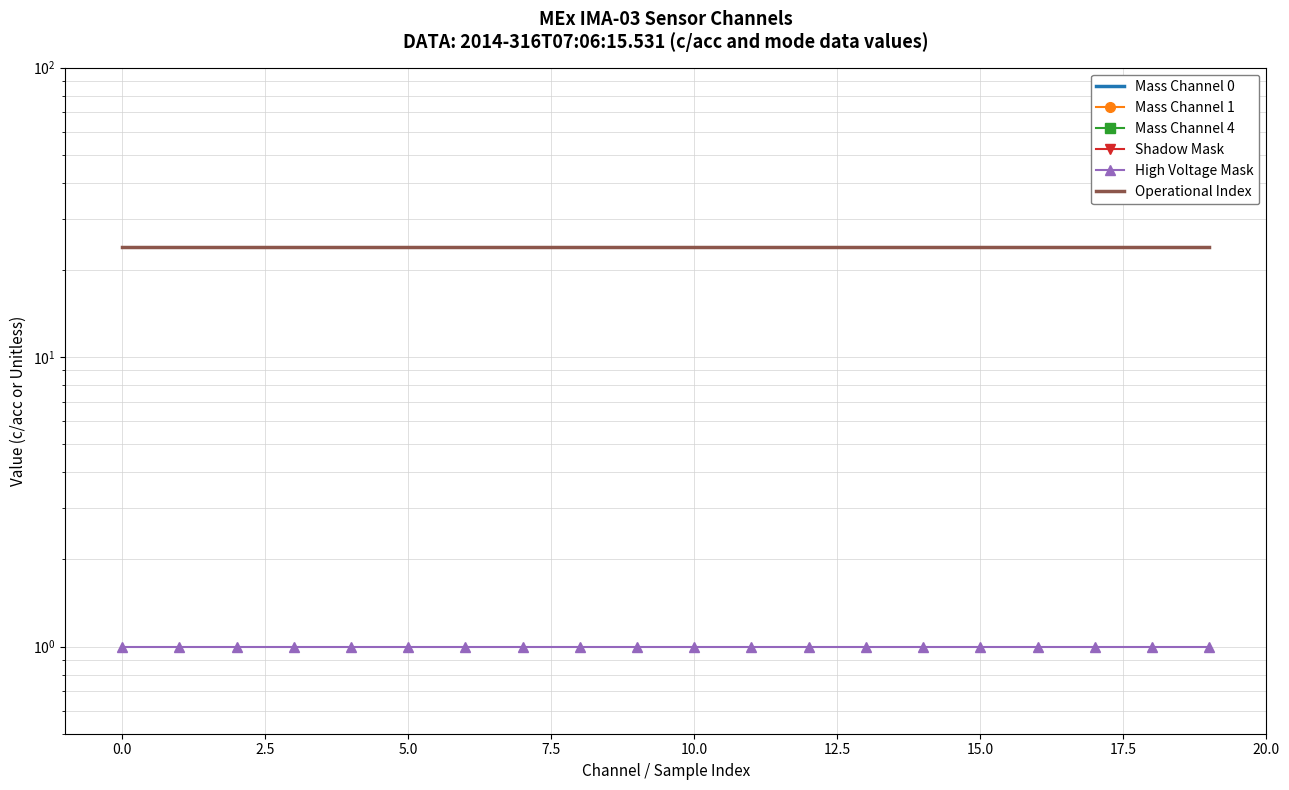

The value of High Voltage Mask at 18 is 2. True or false?

False